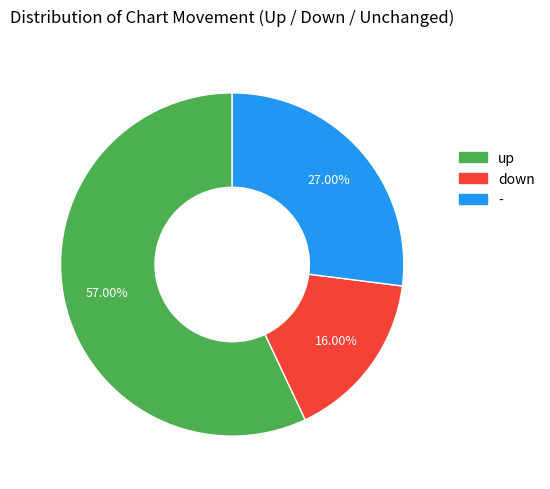

How many segments does this pie chart have?

3